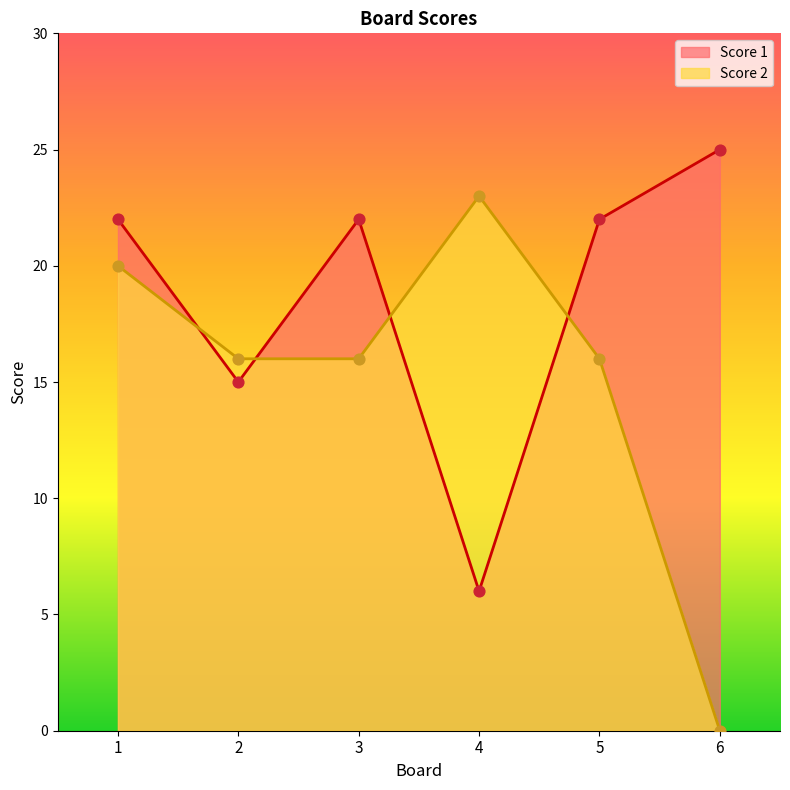

At how many categories does at least one series exceed 22?

2